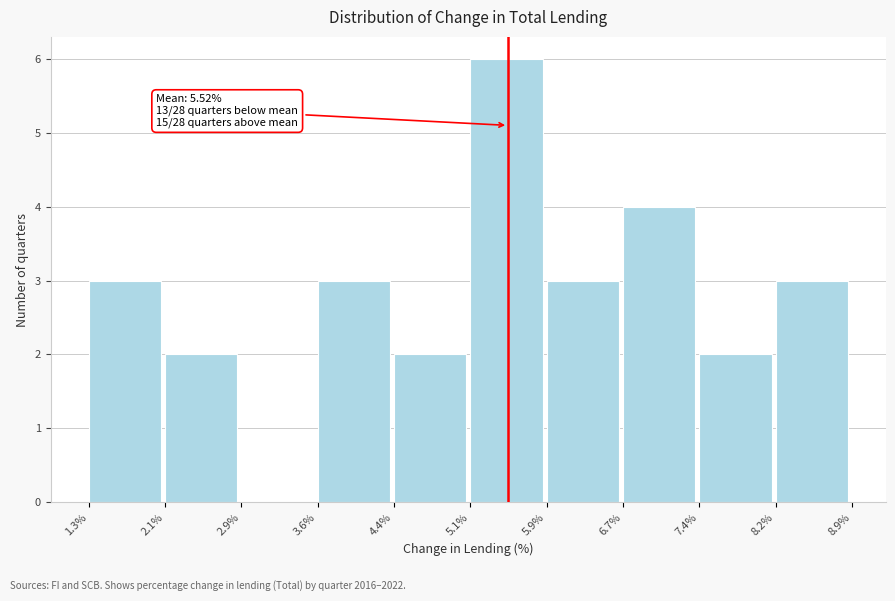

Over which range of the x-axis is the bar tallest?

5.1% to 5.9%